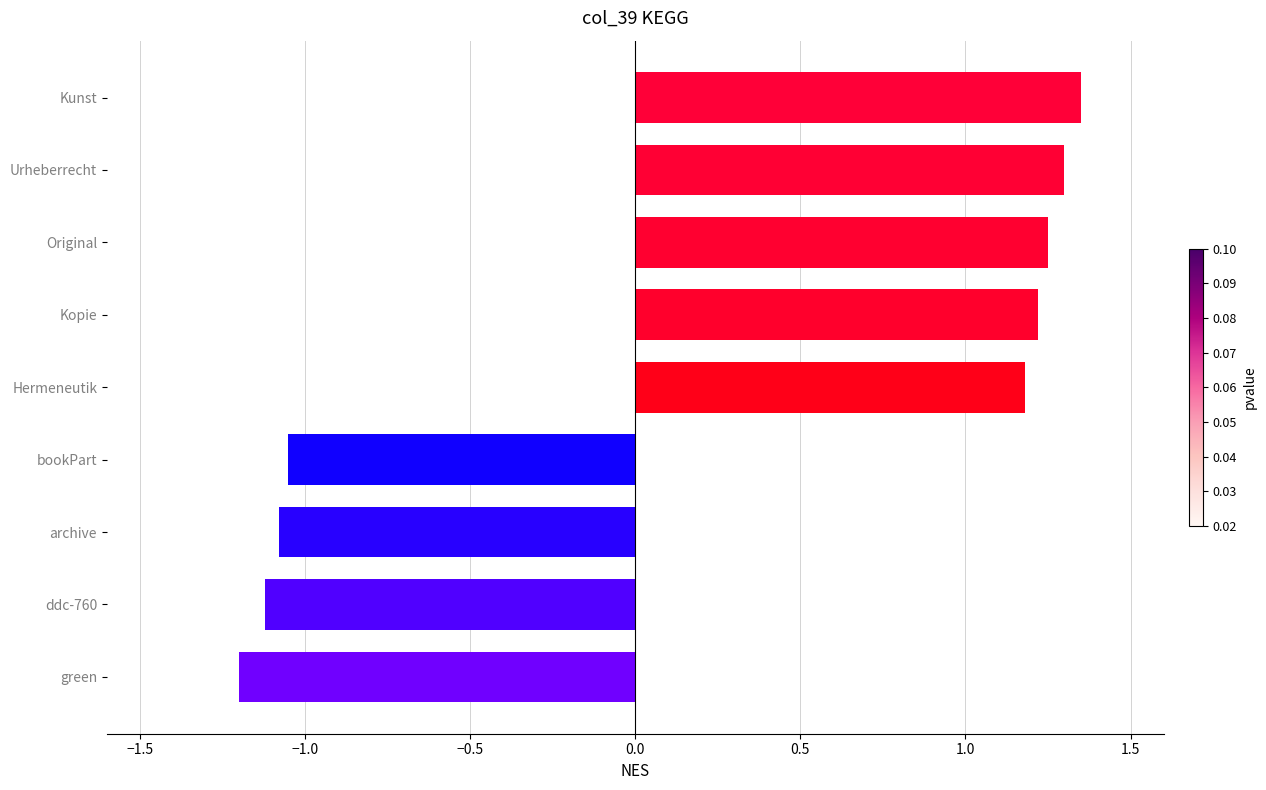

List the labels in order of value, largest first.

Kunst, Urheberrecht, Original, Kopie, Hermeneutik, bookPart, archive, ddc-760, green